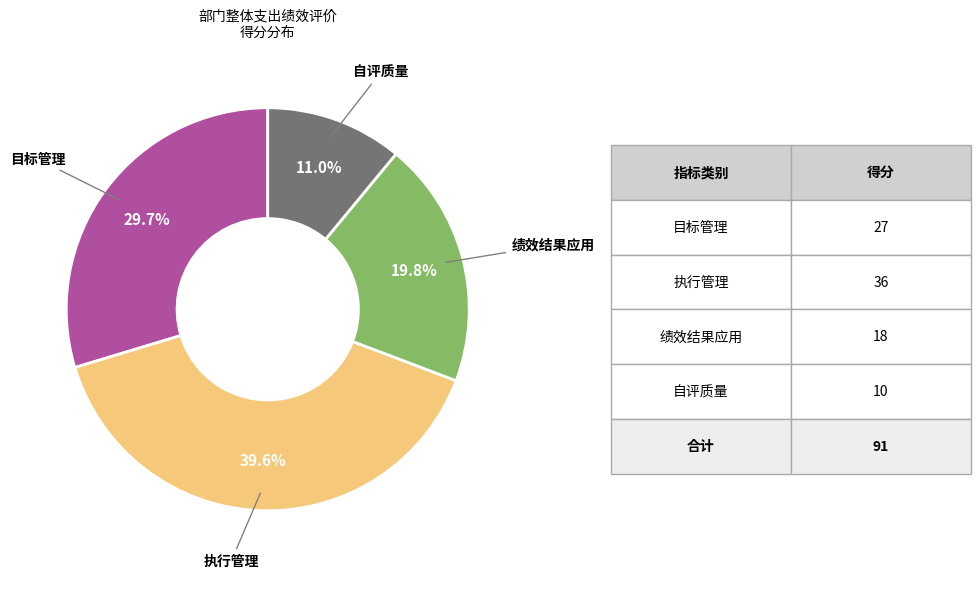

Is there a majority slice in this chart?

No